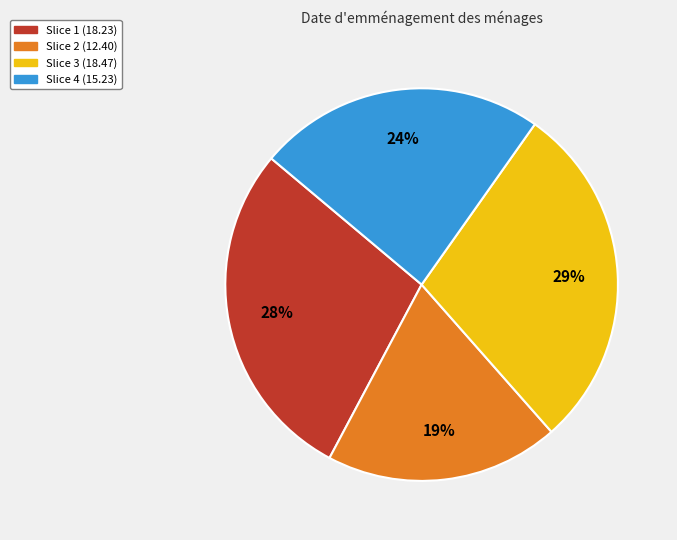

Do Slice 2 (12.40) and Slice 4 (15.23) together represent more than half of the pie?

No